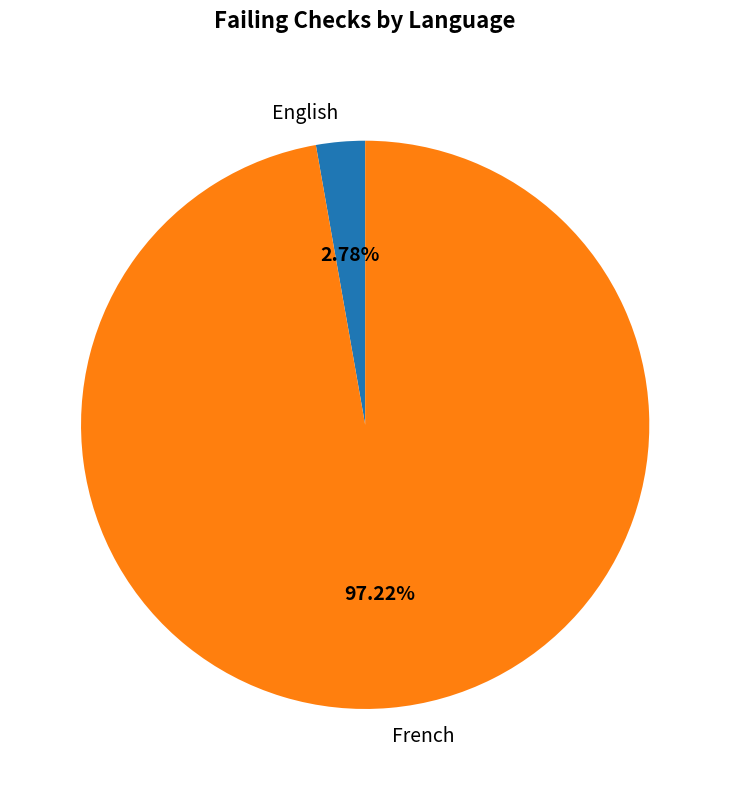

How many segments does this pie chart have?

2